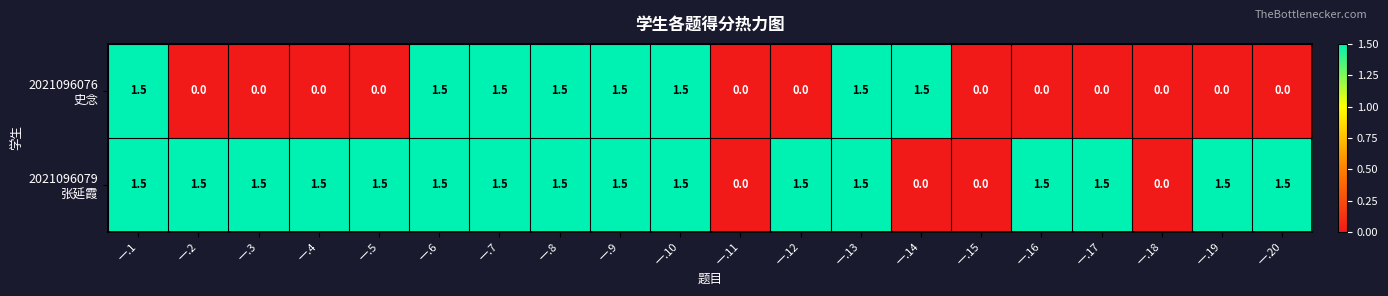

What is the spread (max minus min) of values at 一.17?

1.5